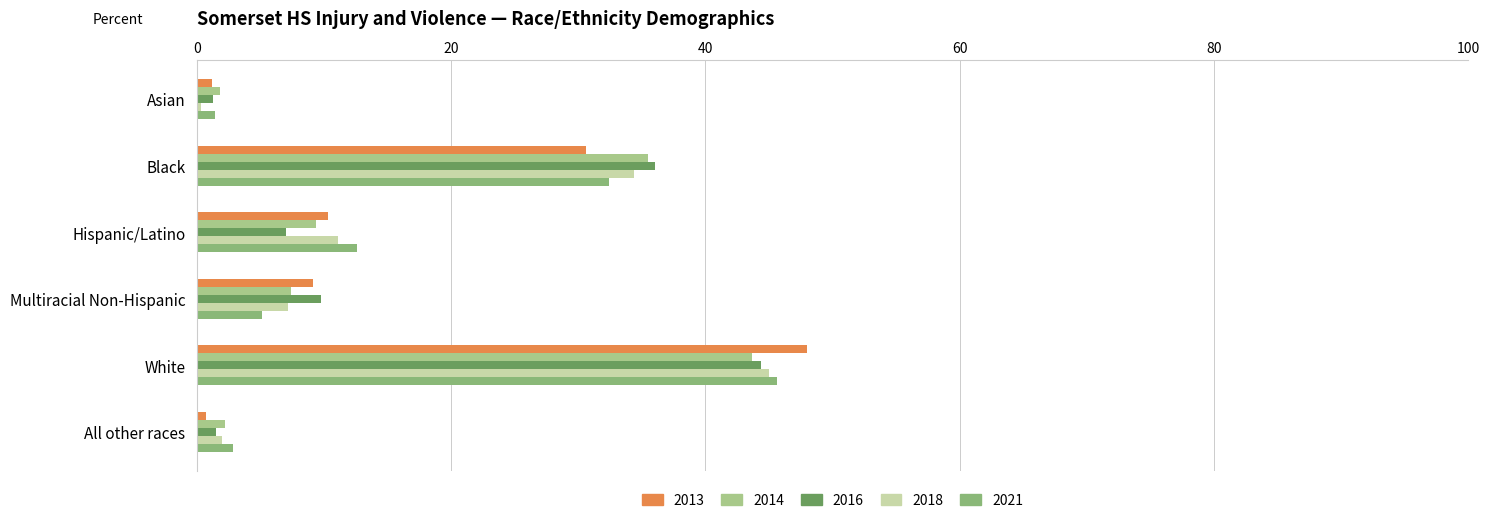

Count the number of categories in the chart.

6